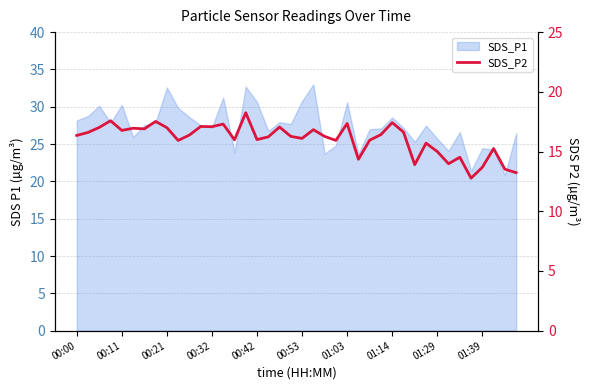

What is the difference between the maximum and minimum values?

5.5